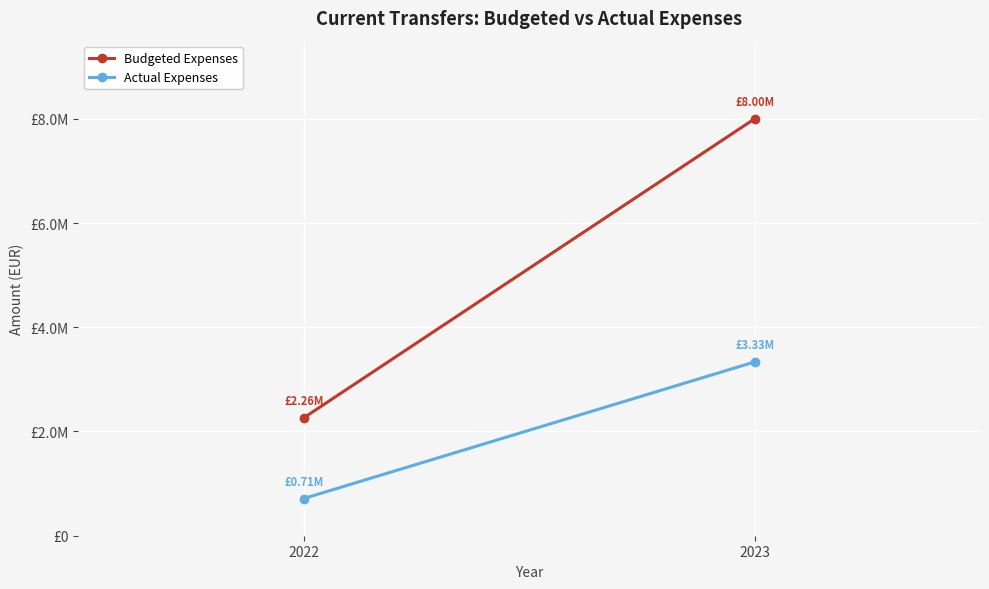

List the labels in order of Budgeted Expenses value, largest first.

2023, 2022